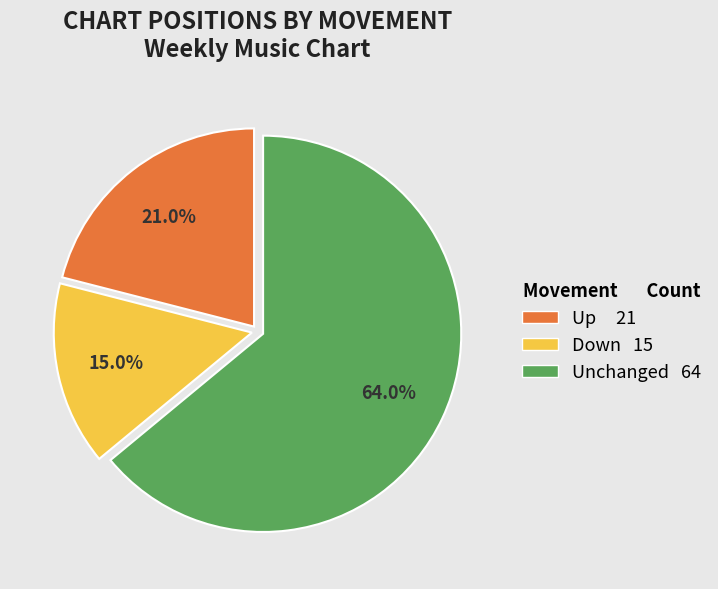

Is there any slice that represents more than half of the pie?

Yes